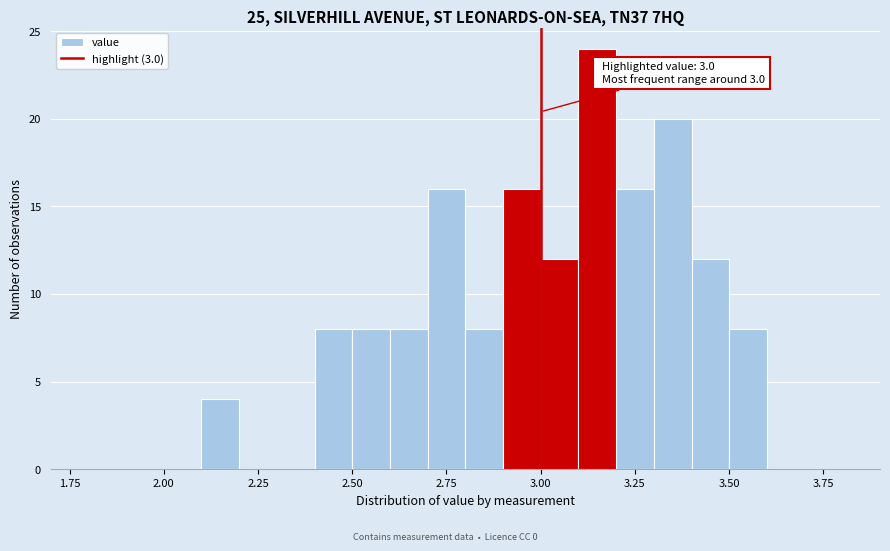

Around what value on the x-axis is the tallest bar? Give the approximate position of its centre, as read against the axis.

3.15